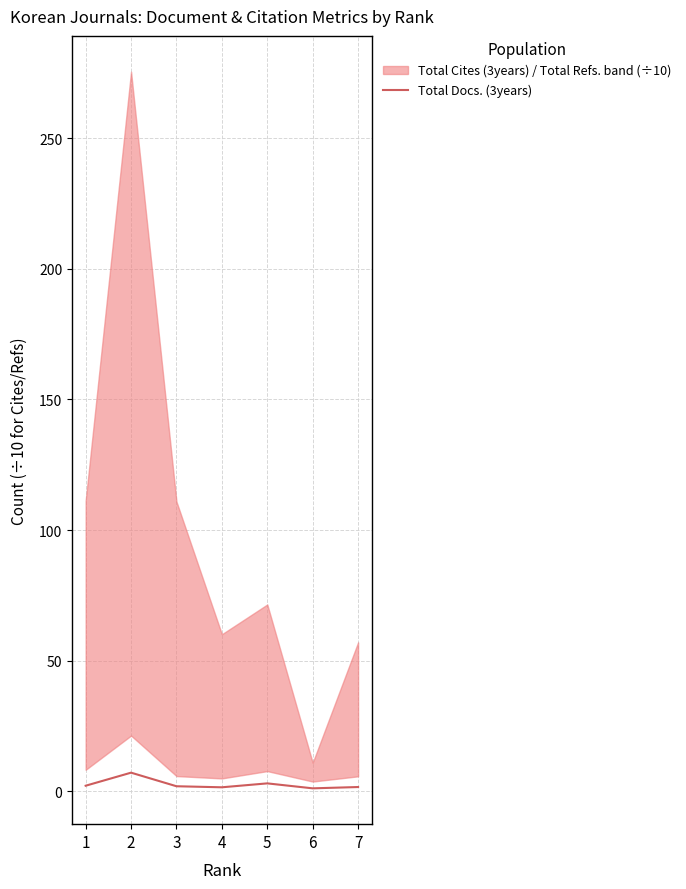

Rank the categories by value from lowest to highest.

6, 4, 7, 3, 1, 5, 2